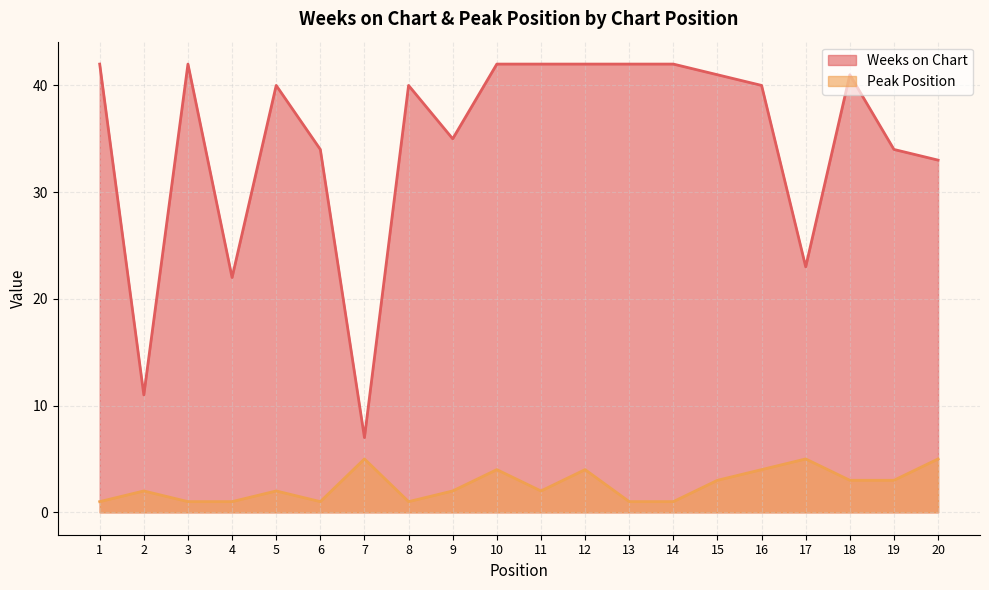

At which label does Peak Position reach its peak?

7